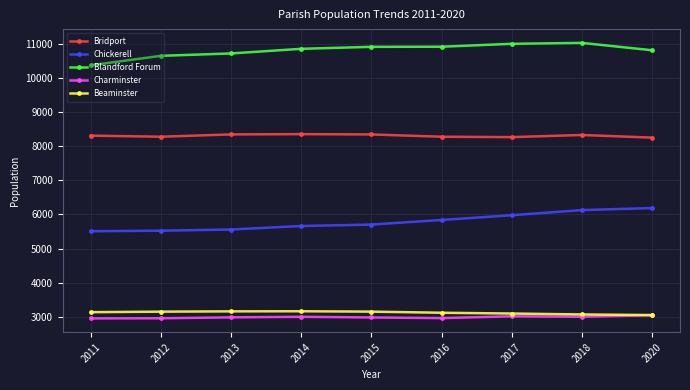

In Bridport, how many points are lower than both neighbors (excluding endpoints)?

2